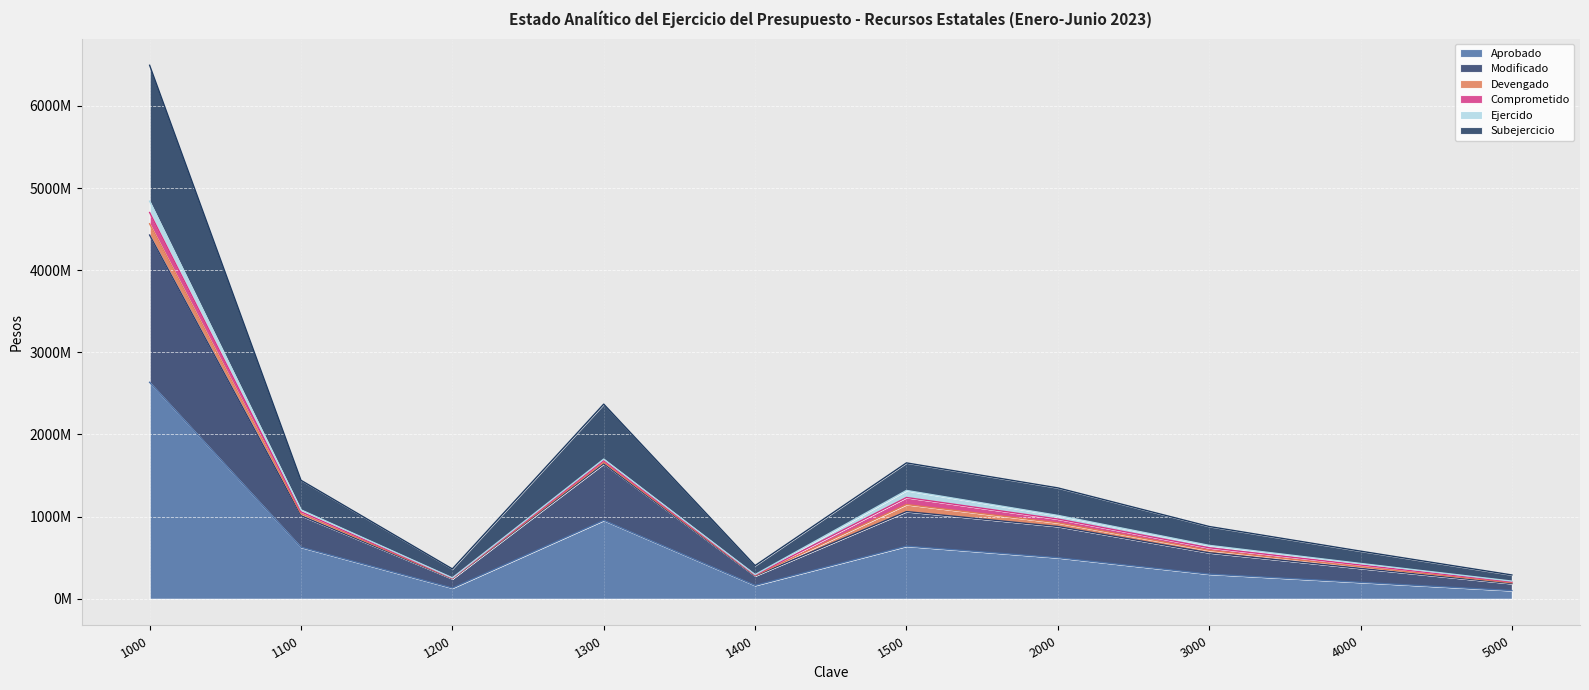

The Aprobado series shows 2635221513.0 at 1000. True or false?

True